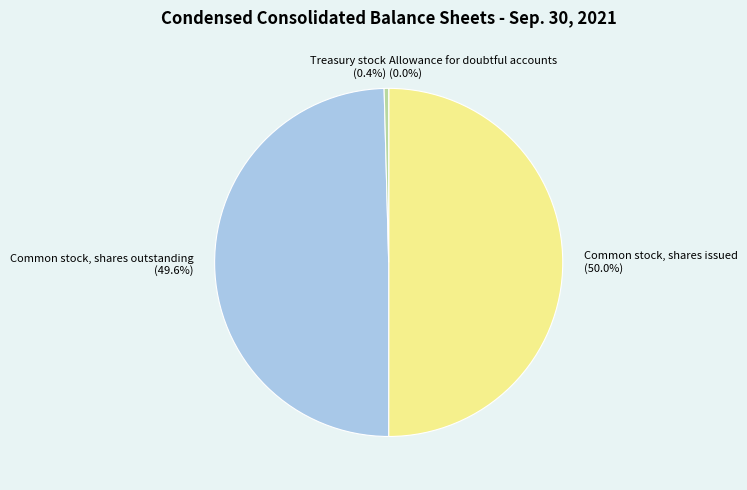

To the nearest percent, what portion does Common stock, shares issued represent?

50%